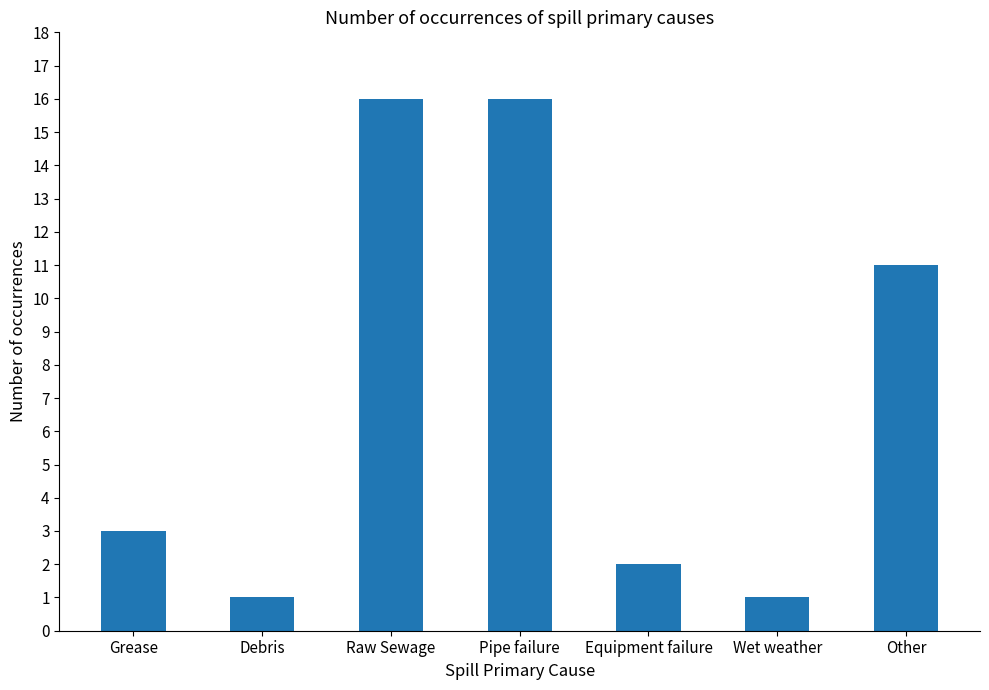

What is the smallest value displayed?

1